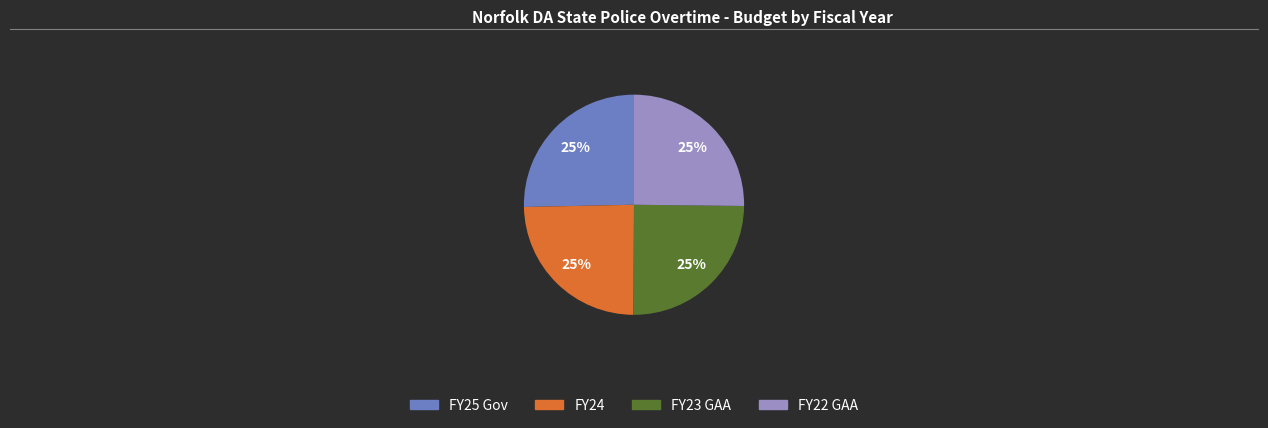

What is the ratio of the value at FY25 Gov to the value at FY23 GAA?

1.0